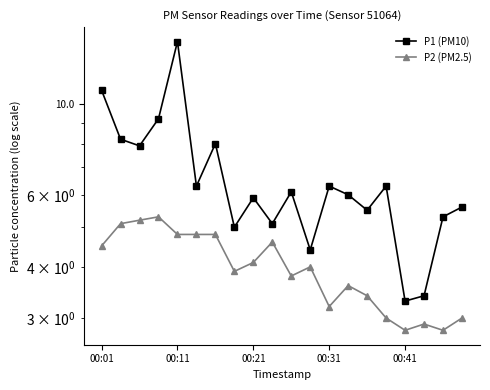

At which label does P2 (PM2.5) first exceed 4?

00:01